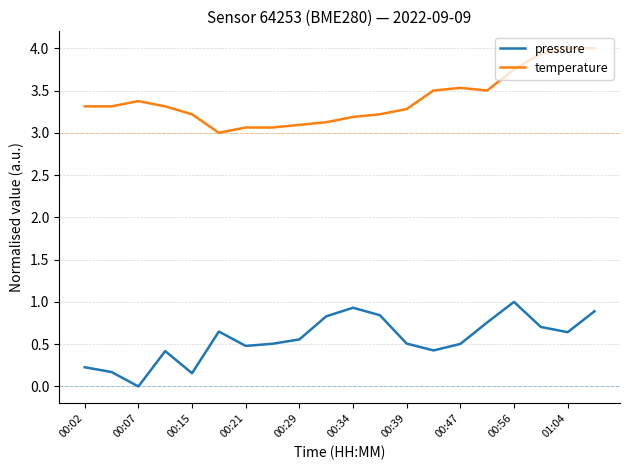

What is the lowest value of the temperature series?

3.0